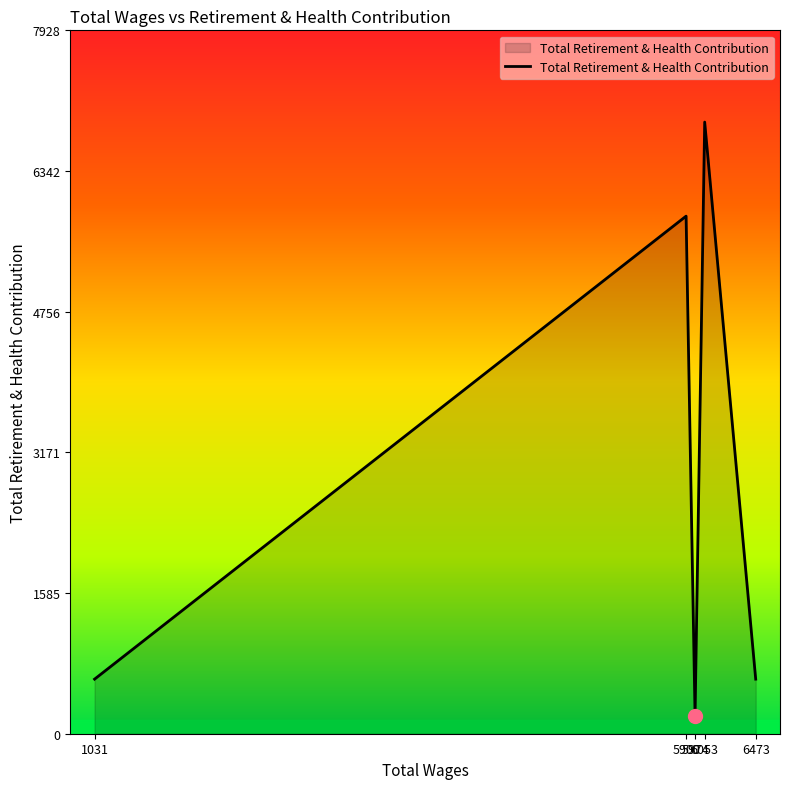

Is it true that the value at 1031 is 615.2?

True